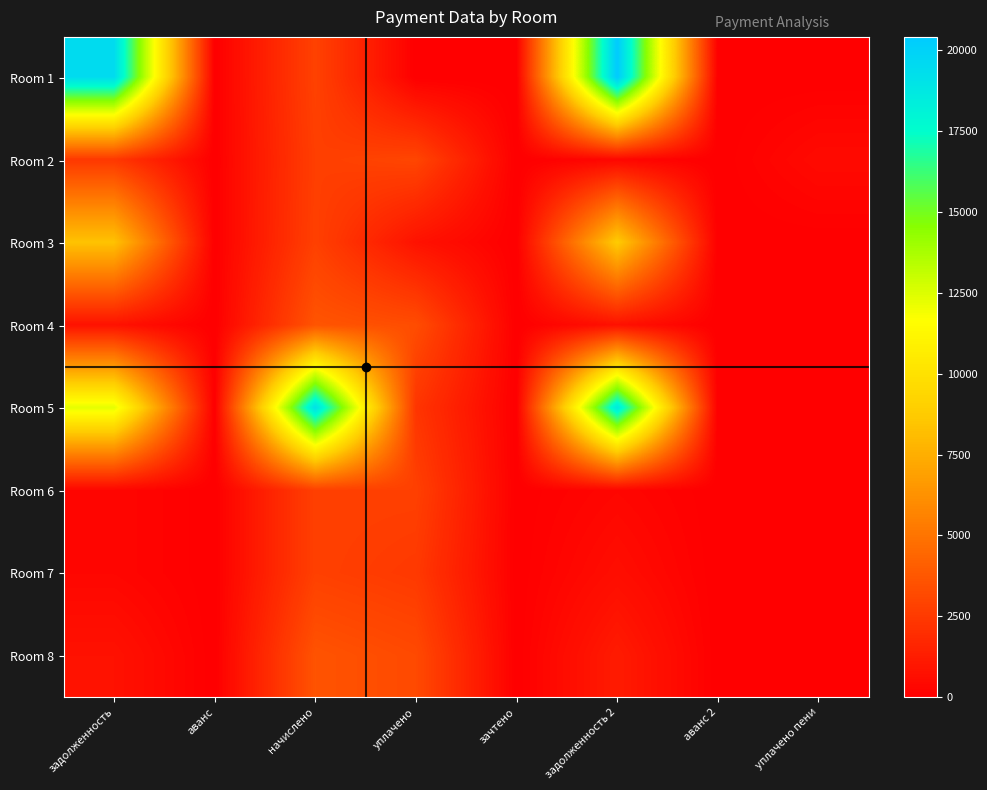

Reading right to left, what are all the values shown in this chart?

Room 1: уплачено пени=0.0	аванс 2=0.0	задолженность 2=20410.6	зачтено=0.0	уплачено=0.0	начислено=2843.1	аванс=0.0	задолженность=19462.9
Room 2: уплачено пени=469.1	аванс 2=0.0	задолженность 2=301.6	зачтено=0.0	уплачено=3016.0	начислено=2714.4	аванс=0.0	задолженность=2412.8
Room 3: уплачено пени=0.0	аванс 2=0.0	задолженность 2=8783.2	зачтено=0.0	уплачено=809.0	начислено=2784.6	аванс=0.0	задолженность=8355.0
Room 4: уплачено пени=3.7	аванс 2=0.0	задолженность 2=768.8	зачтено=0.0	уплачено=3328.9	начислено=3638.7	аванс=0.0	задолженность=806.9
Room 5: уплачено пени=0.0	аванс 2=0.0	задолженность 2=18693.6	зачтено=0.0	уплачено=2300.0	начислено=19178.6	аванс=0.0	задолженность=12300.8
Room 6: уплачено пени=0.0	аванс 2=0.0	задолженность 2=308.8	зачтено=0.0	уплачено=2785.0	начислено=2784.6	аванс=0.0	задолженность=309.6
Room 7: уплачено пени=0.0	аванс 2=0.0	задолженность 2=618.9	зачтено=0.0	уплачено=2475.0	начислено=2784.6	аванс=0.0	задолженность=309.7
Room 8: уплачено пени=0.0	аванс 2=0.0	задолженность 2=1196.0	зачтено=0.0	уплачено=3193.9	начислено=3591.9	аванс=0.0	задолженность=797.6